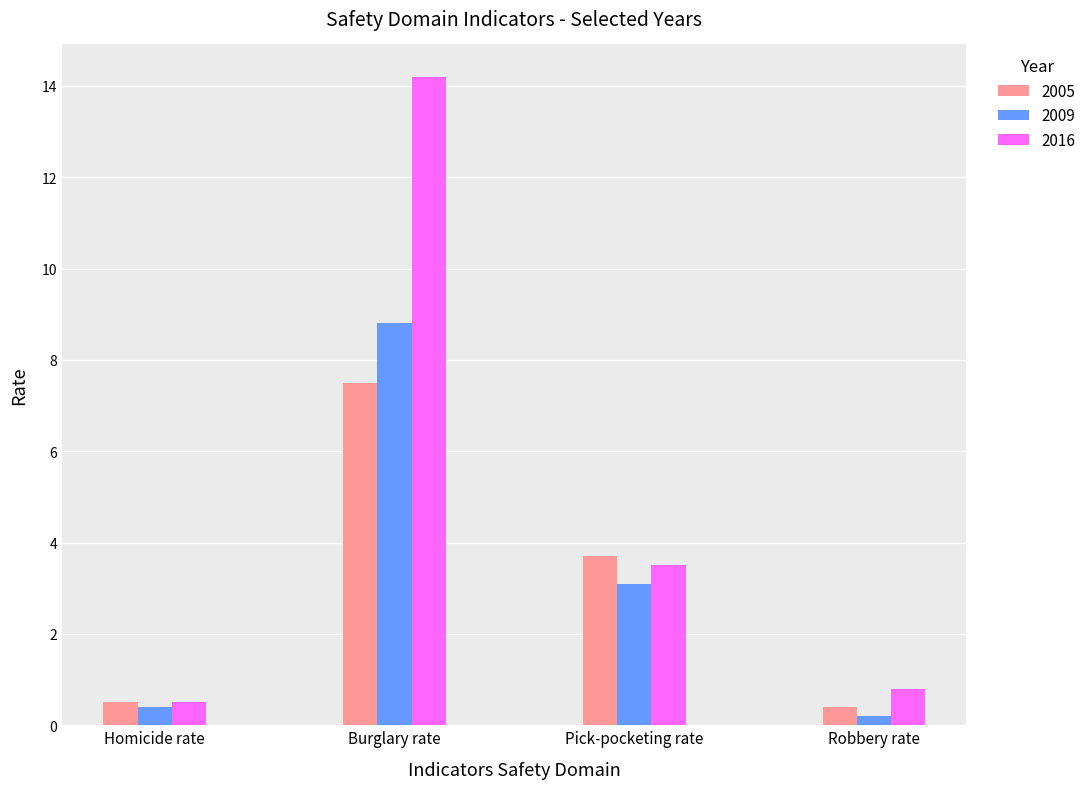

How many groups of bars are there?

4